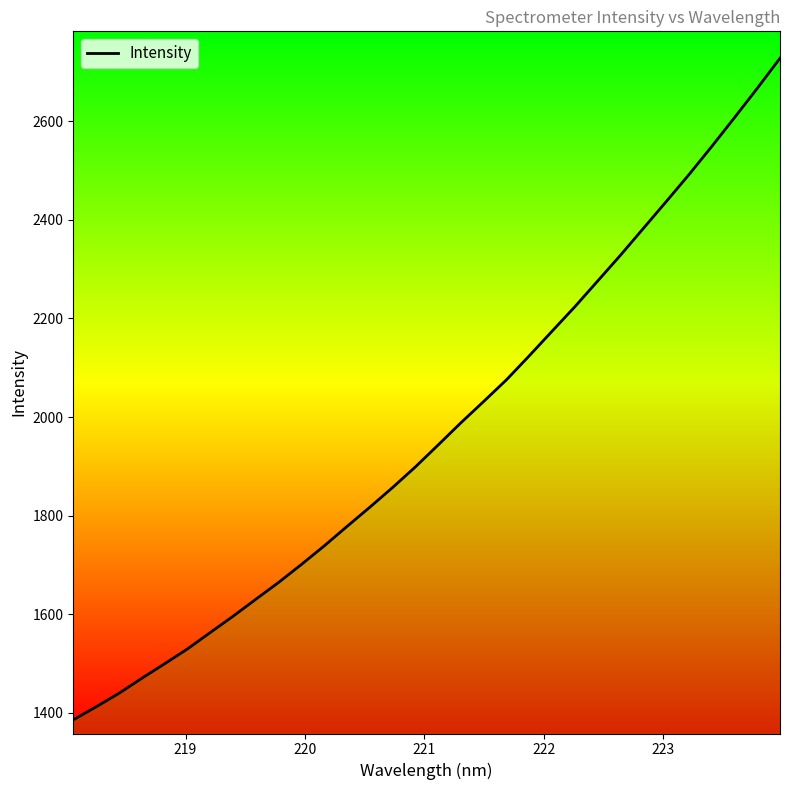

Does the chart display data point markers on the line(s)?

No